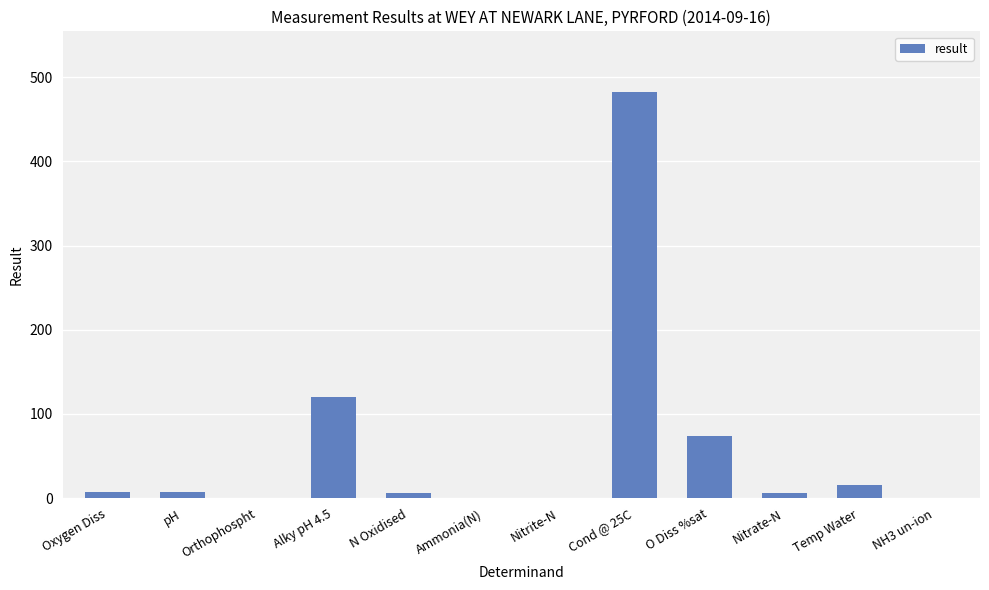

True or false: the data shows 73.4 at O Diss %sat.

True